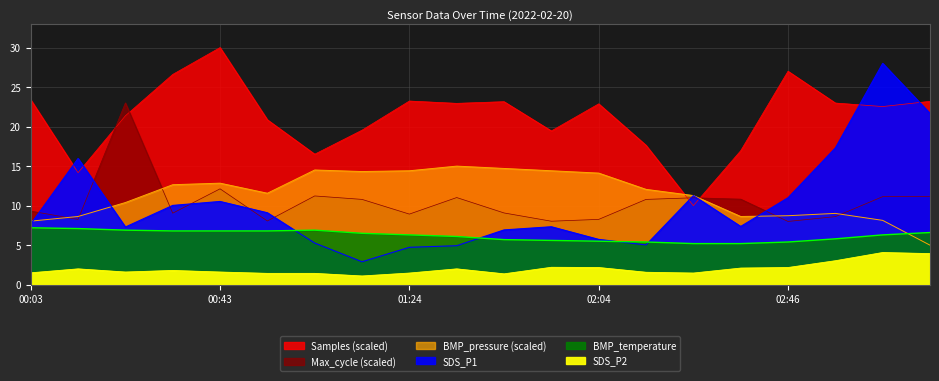

What is the maximum value shown in the chart?

30.0